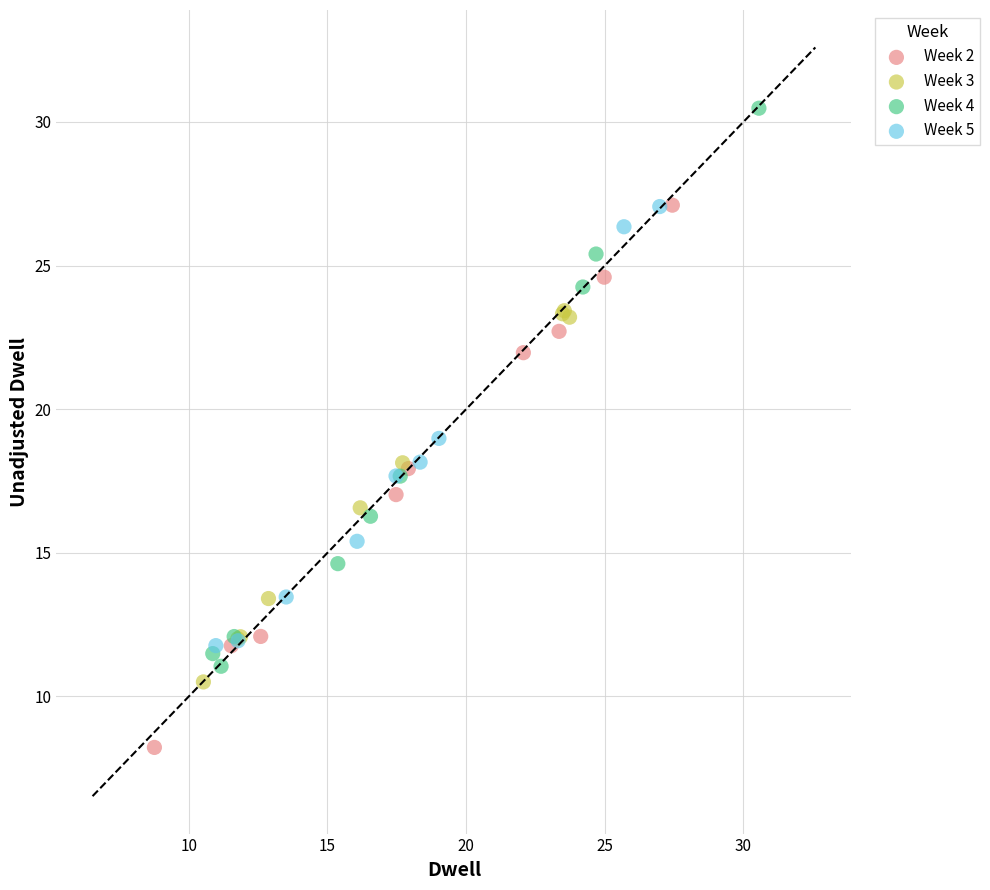

What are all the series names shown in the legend?

Week 2, Week 3, Week 4, Week 5